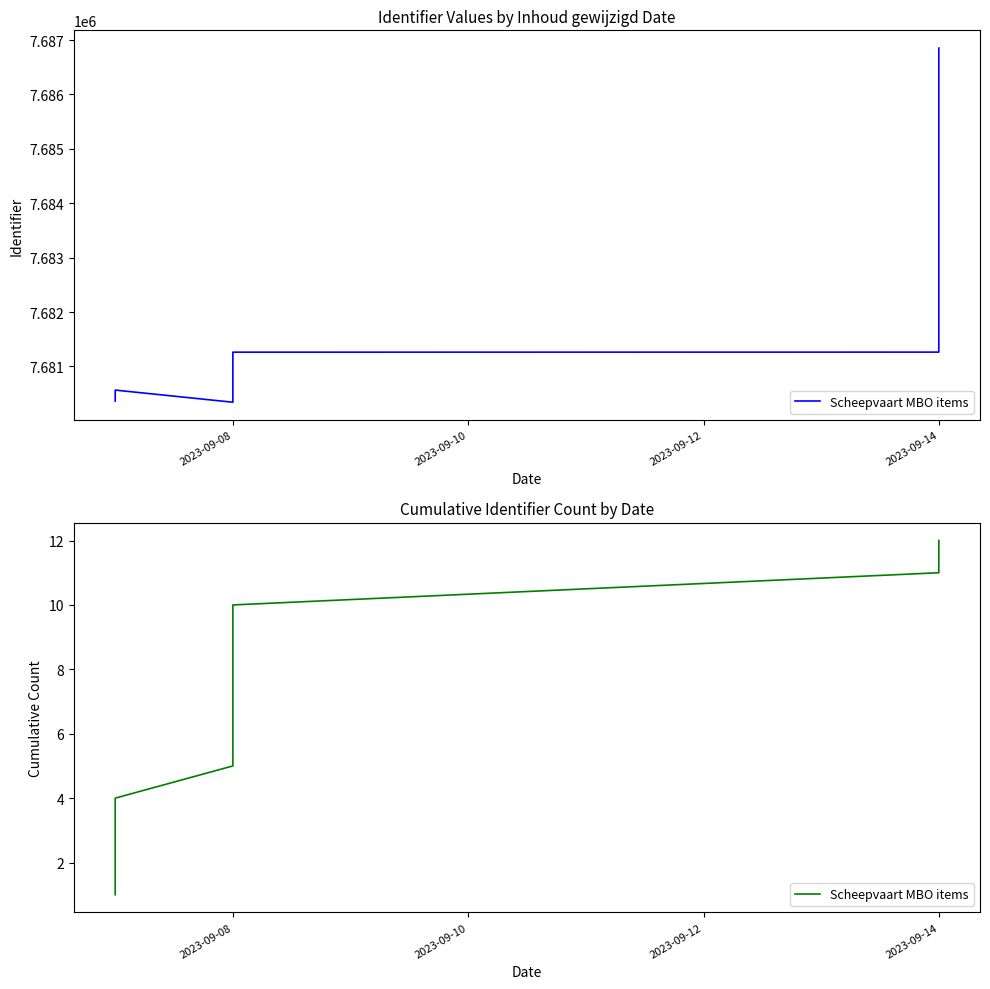

How many lines are shown in the chart?

1